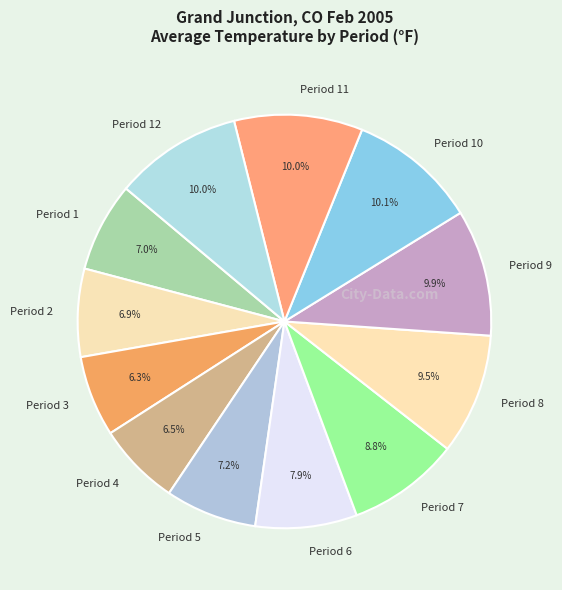

Combined, what portion of the pie is Period 7 and Period 4?

15.3%